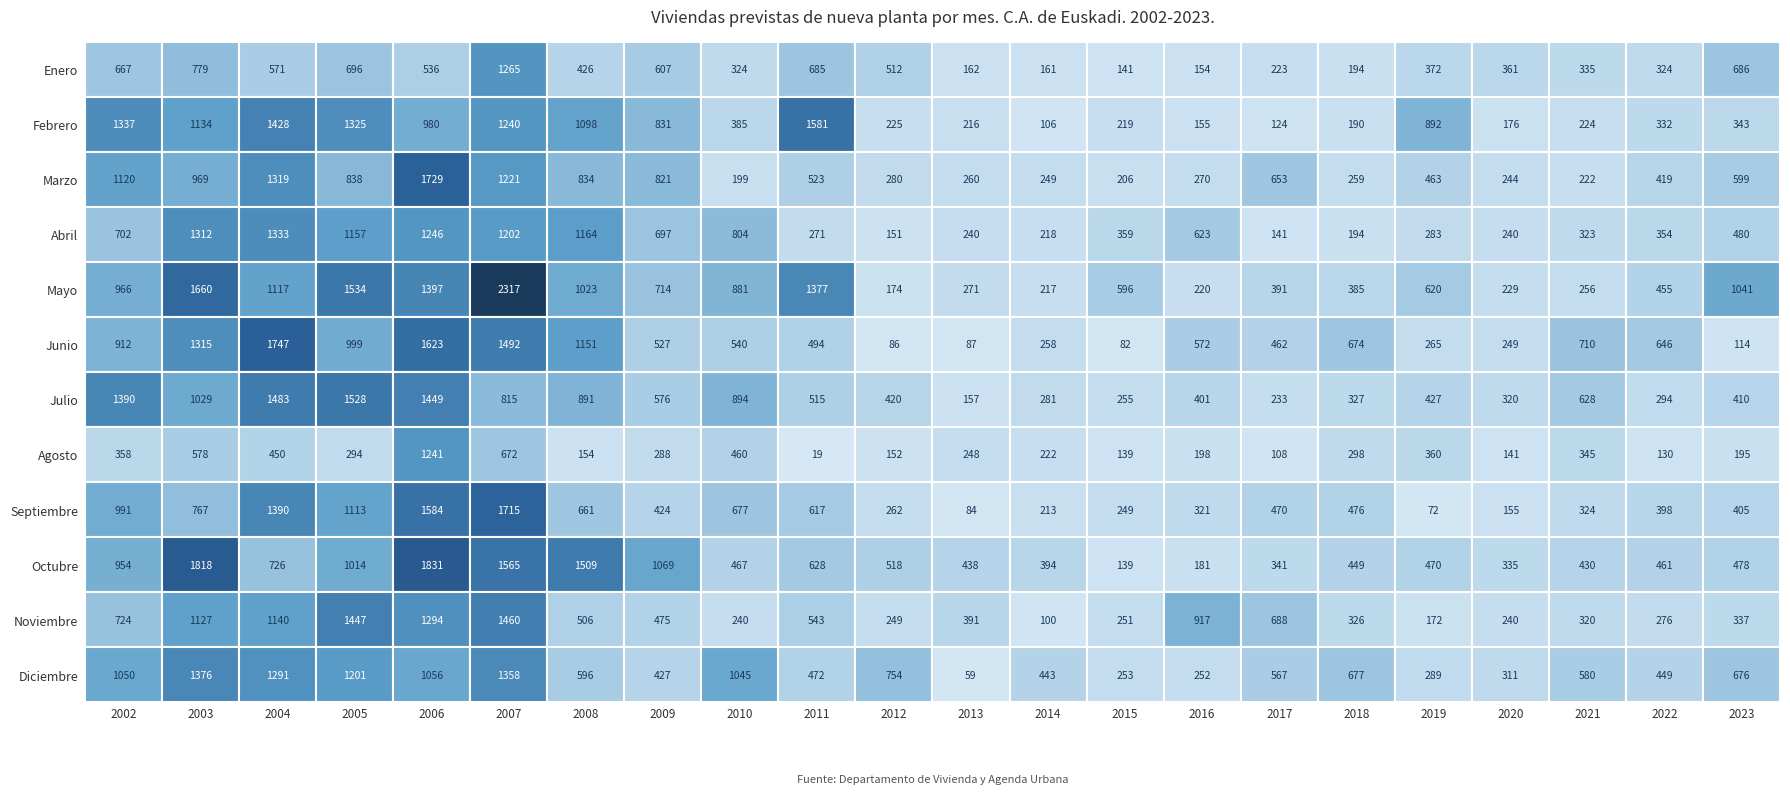

Reading left to right, transcribe all the data shown in this chart.

Enero: 2002=667	2003=779	2004=571	2005=696	2006=536	2007=1265	2008=426	2009=607	2010=324	2011=685	2012=512	2013=162	2014=161	2015=141	2016=154	2017=223	2018=194	2019=372	2020=361	2021=335	2022=324	2023=686
Febrero: 2002=1337	2003=1134	2004=1428	2005=1325	2006=980	2007=1240	2008=1098	2009=831	2010=385	2011=1581	2012=225	2013=216	2014=106	2015=219	2016=155	2017=124	2018=190	2019=892	2020=176	2021=224	2022=332	2023=343
Marzo: 2002=1120	2003=969	2004=1319	2005=838	2006=1729	2007=1221	2008=834	2009=821	2010=199	2011=523	2012=280	2013=260	2014=249	2015=206	2016=270	2017=653	2018=259	2019=463	2020=244	2021=222	2022=419	2023=599
Abril: 2002=702	2003=1312	2004=1333	2005=1157	2006=1246	2007=1202	2008=1164	2009=697	2010=804	2011=271	2012=151	2013=240	2014=218	2015=359	2016=623	2017=141	2018=194	2019=283	2020=240	2021=323	2022=354	2023=480
Mayo: 2002=966	2003=1660	2004=1117	2005=1534	2006=1397	2007=2317	2008=1023	2009=714	2010=881	2011=1377	2012=174	2013=271	2014=217	2015=596	2016=220	2017=391	2018=385	2019=620	2020=229	2021=256	2022=455	2023=1041
Junio: 2002=912	2003=1315	2004=1747	2005=999	2006=1623	2007=1492	2008=1151	2009=527	2010=540	2011=494	2012=86	2013=87	2014=258	2015=82	2016=572	2017=462	2018=674	2019=265	2020=249	2021=710	2022=646	2023=114
Julio: 2002=1390	2003=1029	2004=1483	2005=1528	2006=1449	2007=815	2008=891	2009=576	2010=894	2011=515	2012=420	2013=157	2014=281	2015=255	2016=401	2017=233	2018=327	2019=427	2020=320	2021=628	2022=294	2023=410
Agosto: 2002=358	2003=578	2004=450	2005=294	2006=1241	2007=672	2008=154	2009=288	2010=460	2011=19	2012=152	2013=248	2014=222	2015=139	2016=198	2017=108	2018=298	2019=360	2020=141	2021=345	2022=130	2023=195
Septiembre: 2002=991	2003=767	2004=1390	2005=1113	2006=1584	2007=1715	2008=661	2009=424	2010=677	2011=617	2012=262	2013=84	2014=213	2015=249	2016=321	2017=470	2018=476	2019=72	2020=155	2021=324	2022=398	2023=405
Octubre: 2002=954	2003=1818	2004=726	2005=1014	2006=1831	2007=1565	2008=1509	2009=1069	2010=467	2011=628	2012=518	2013=438	2014=394	2015=139	2016=181	2017=341	2018=449	2019=470	2020=335	2021=430	2022=461	2023=478
Noviembre: 2002=724	2003=1127	2004=1140	2005=1447	2006=1294	2007=1460	2008=506	2009=475	2010=240	2011=543	2012=249	2013=391	2014=100	2015=251	2016=917	2017=688	2018=326	2019=172	2020=240	2021=320	2022=276	2023=337
Diciembre: 2002=1050	2003=1376	2004=1291	2005=1201	2006=1056	2007=1358	2008=596	2009=427	2010=1045	2011=472	2012=754	2013=59	2014=443	2015=253	2016=252	2017=567	2018=677	2019=289	2020=311	2021=580	2022=449	2023=676